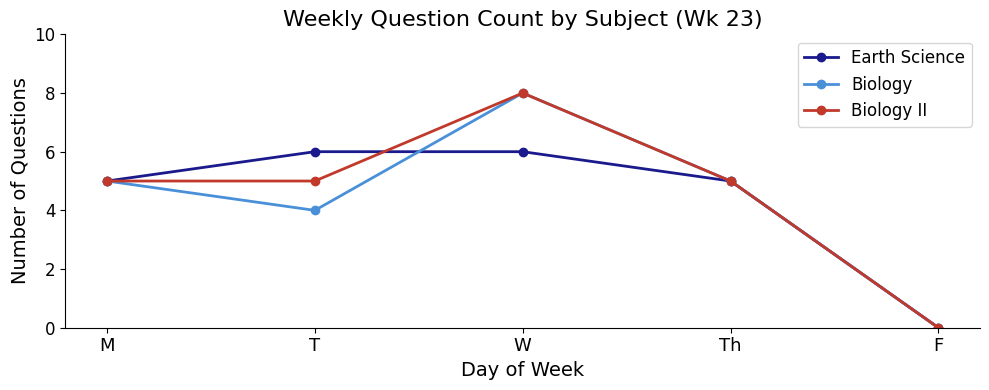

True or false: Earth Science has more than 2 interior local peaks.

False